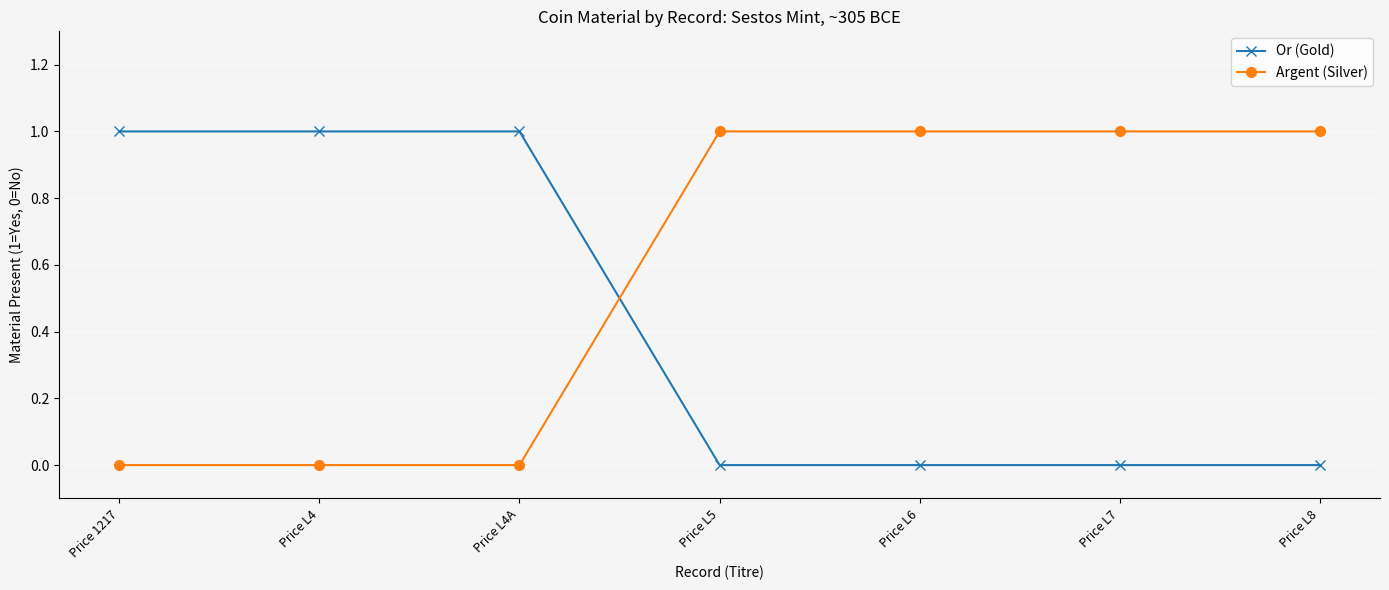

The value of Argent (Silver) at Price L4A is 0. True or false?

True